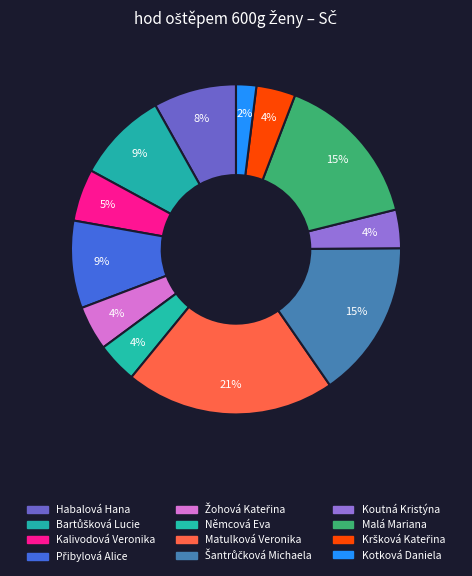

Which category has the biggest portion of the pie?

Matulková Veronika